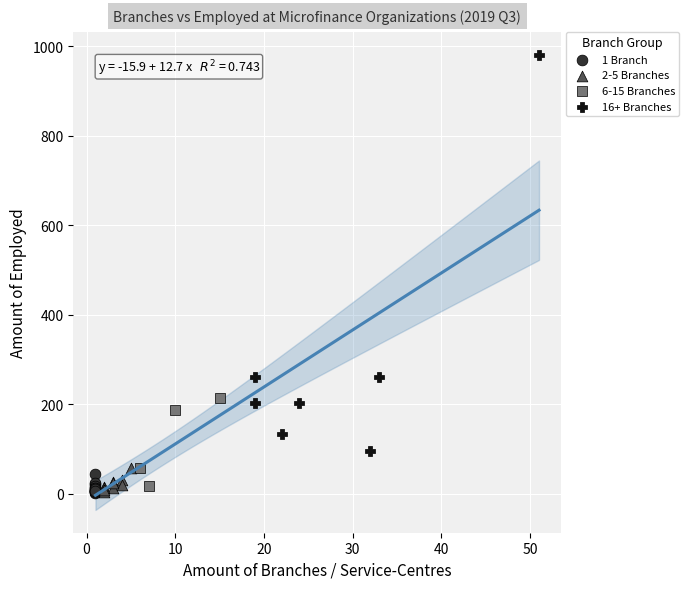

Which series has the widest spread of Y values?

16+ Branches